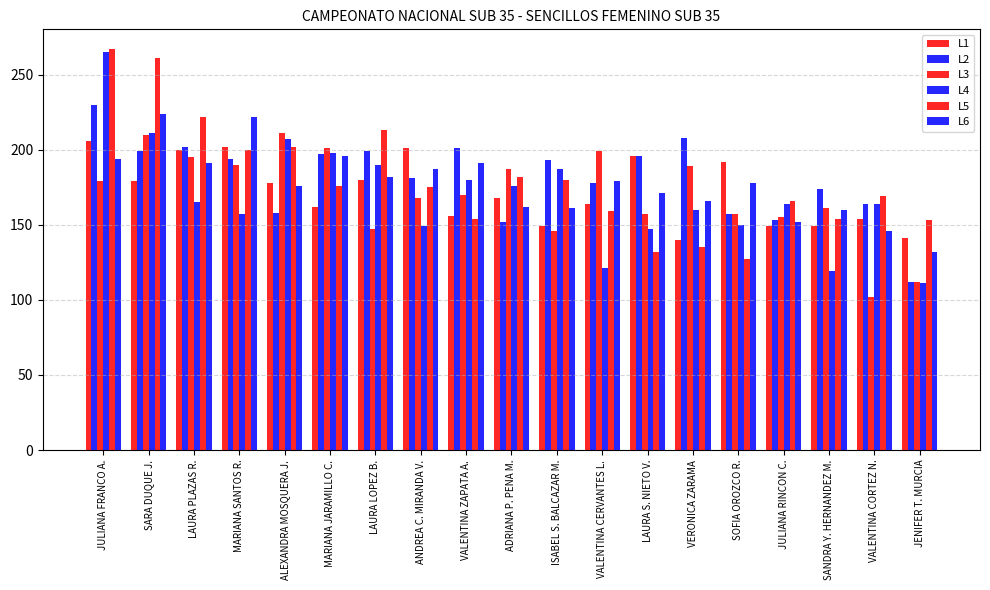

What is the value of the L5 bar at the 1st from the left?

267